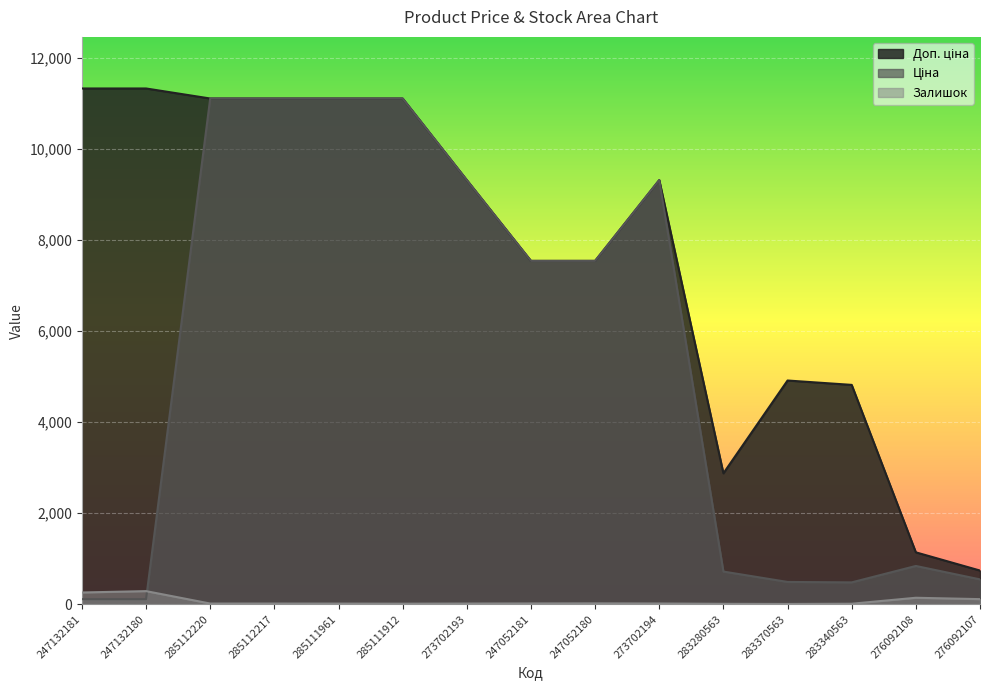

List the series in order of their peak value, highest first.

Доп. ціна, Ціна, Залишок